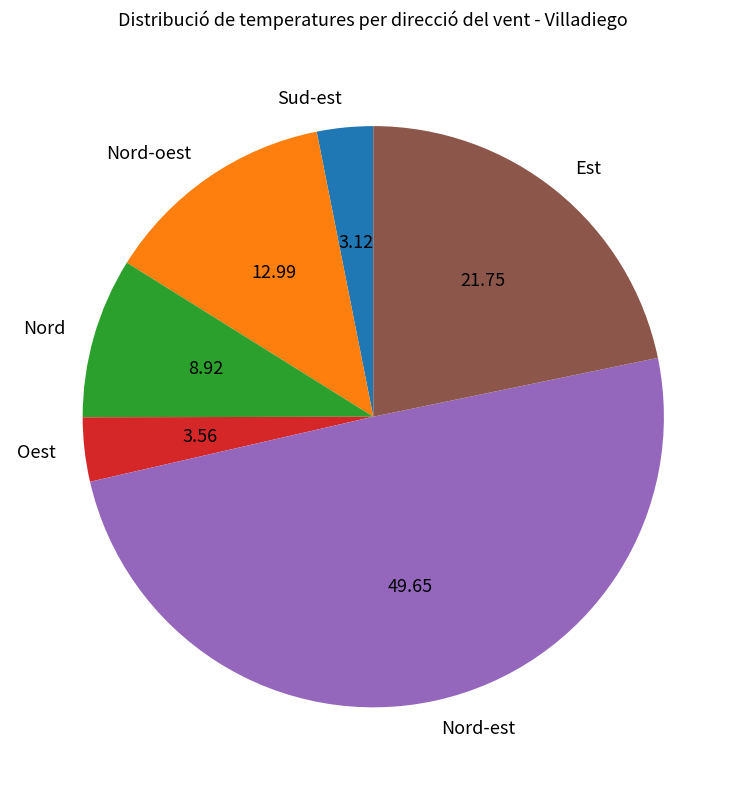

The Nord-oest slice represents 1% of the pie. True or false?

False